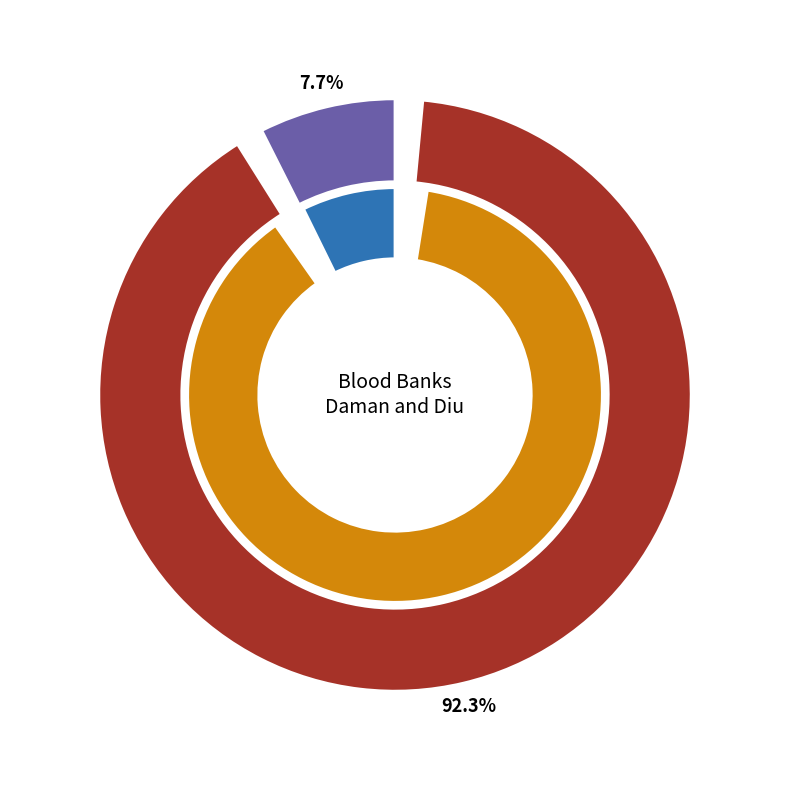

Which slice is the largest?

Daman Raktadan Kendra